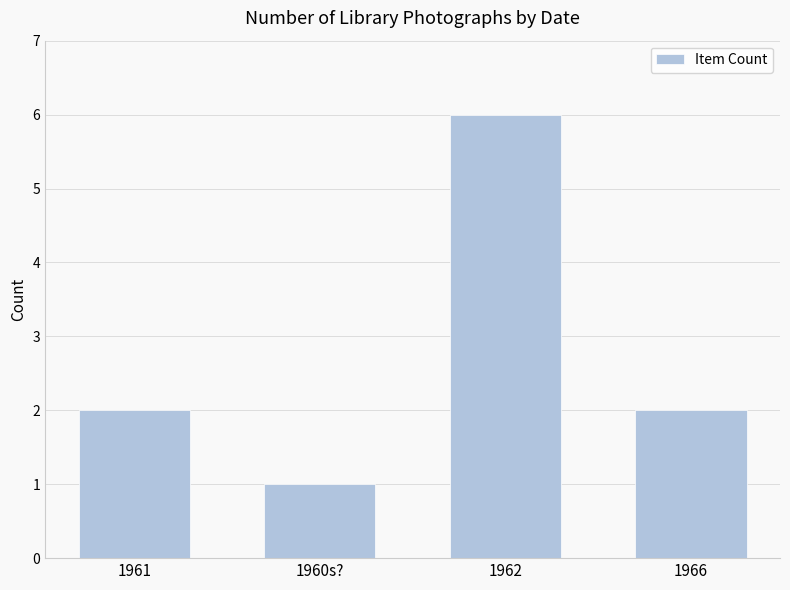

What is the greatest value displayed?

6